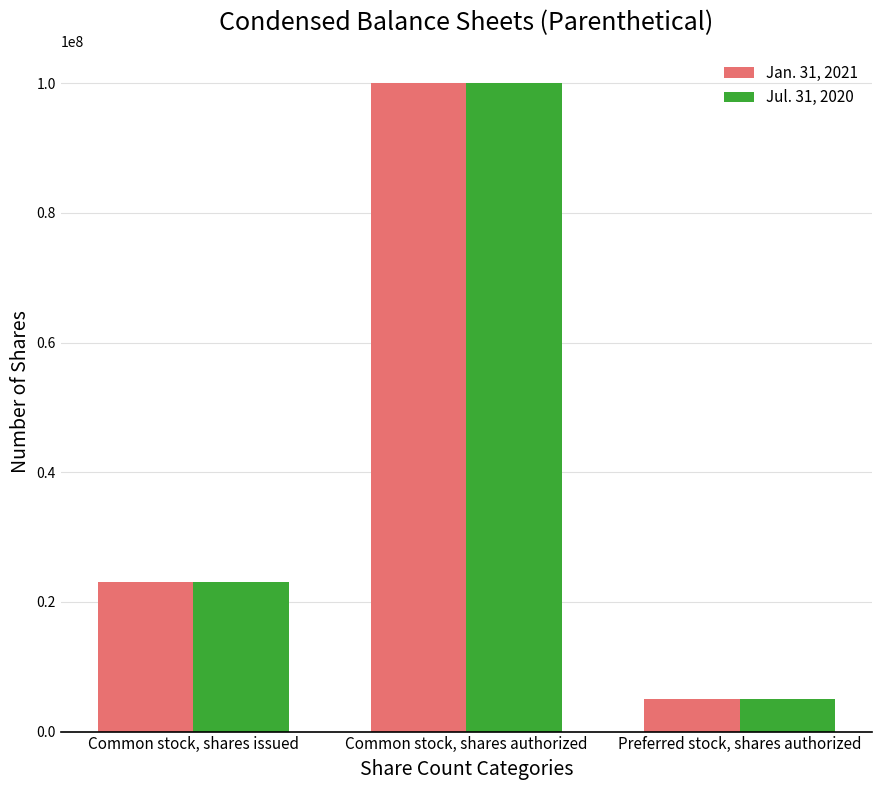

Is it true that Jul. 31, 2020 equals 100000000 at Common stock, shares authorized?

True